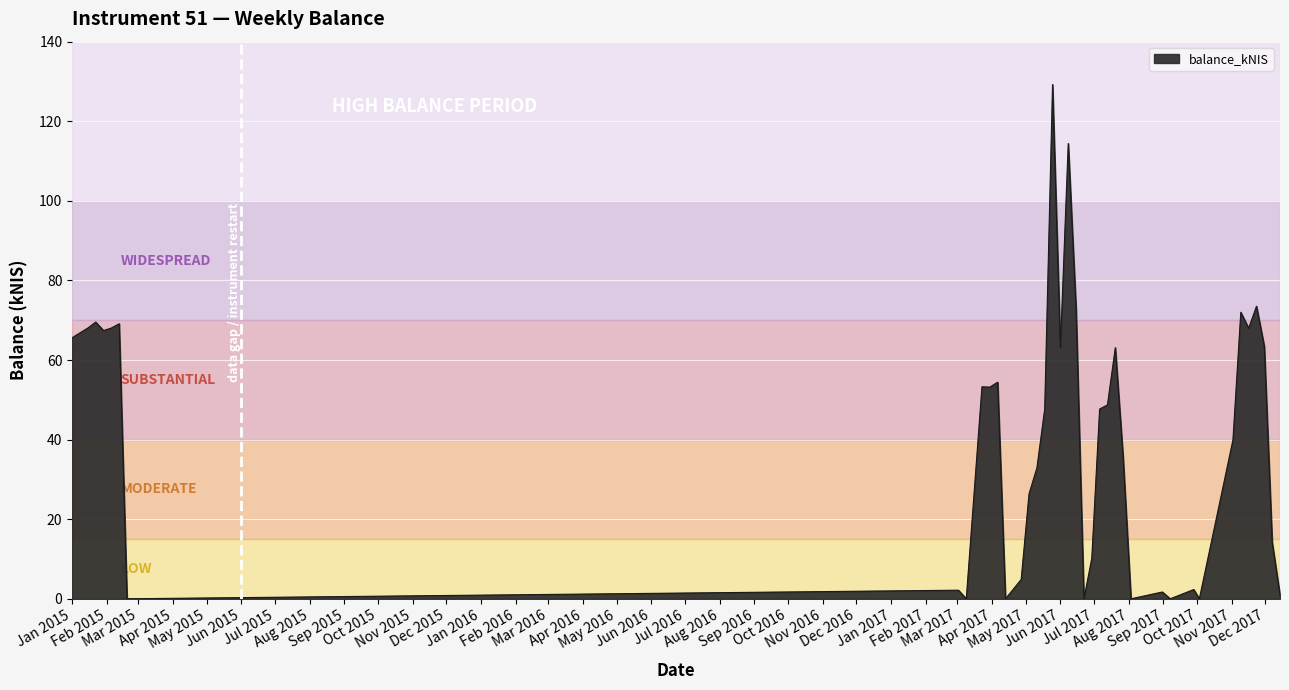

What is the greatest value displayed?

129.2